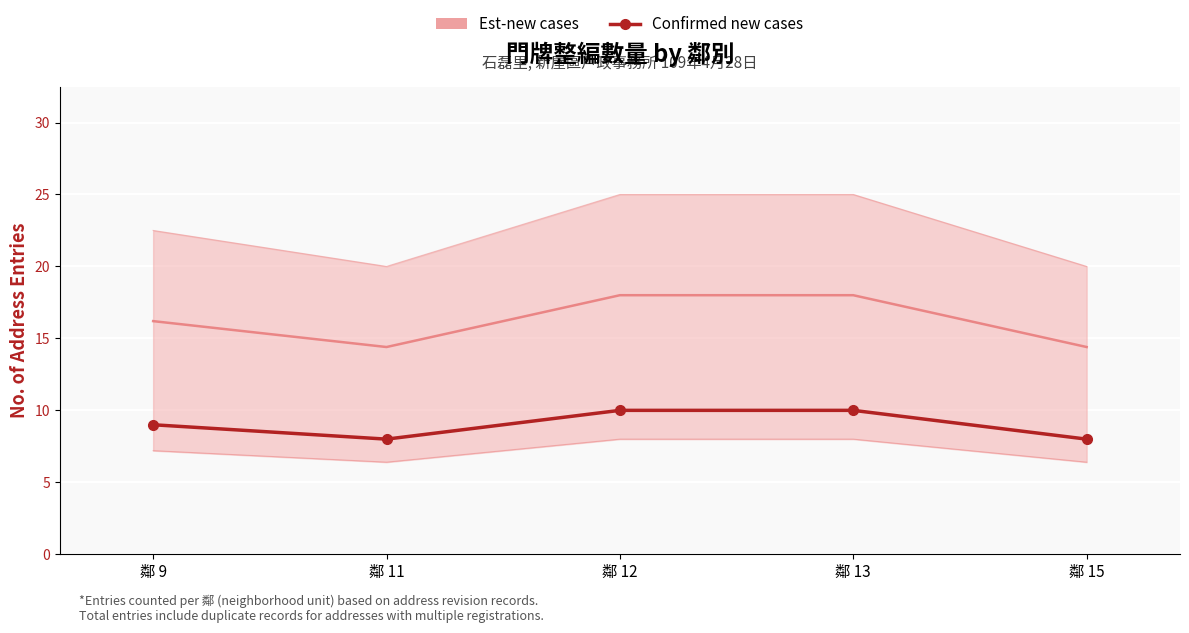

How many series are shown in this chart?

2